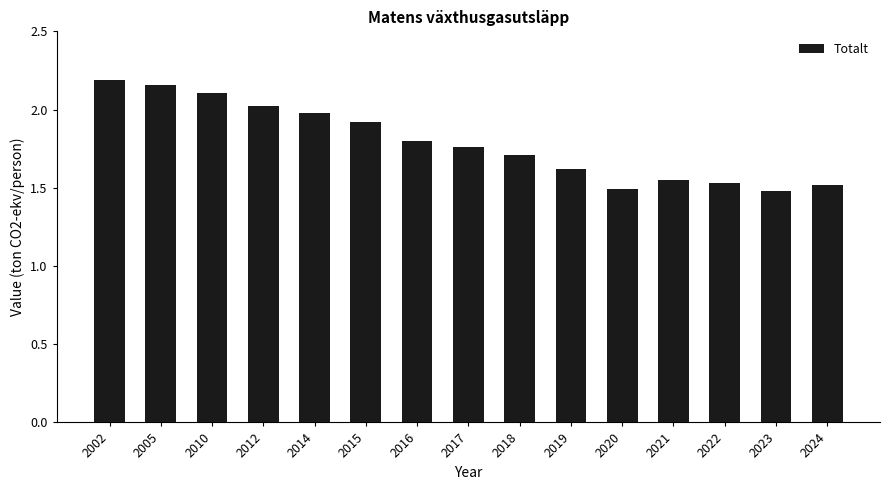

What is the change in value from 2005 to 2020?

-0.7